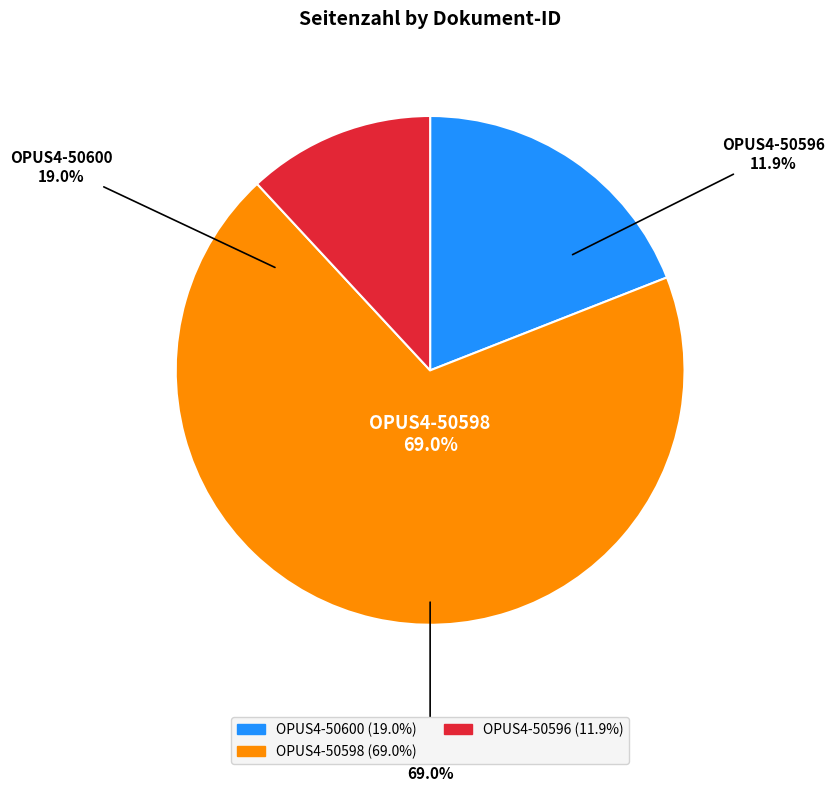

What percentage is the OPUS4-50600 slice, to the nearest percent?

19%